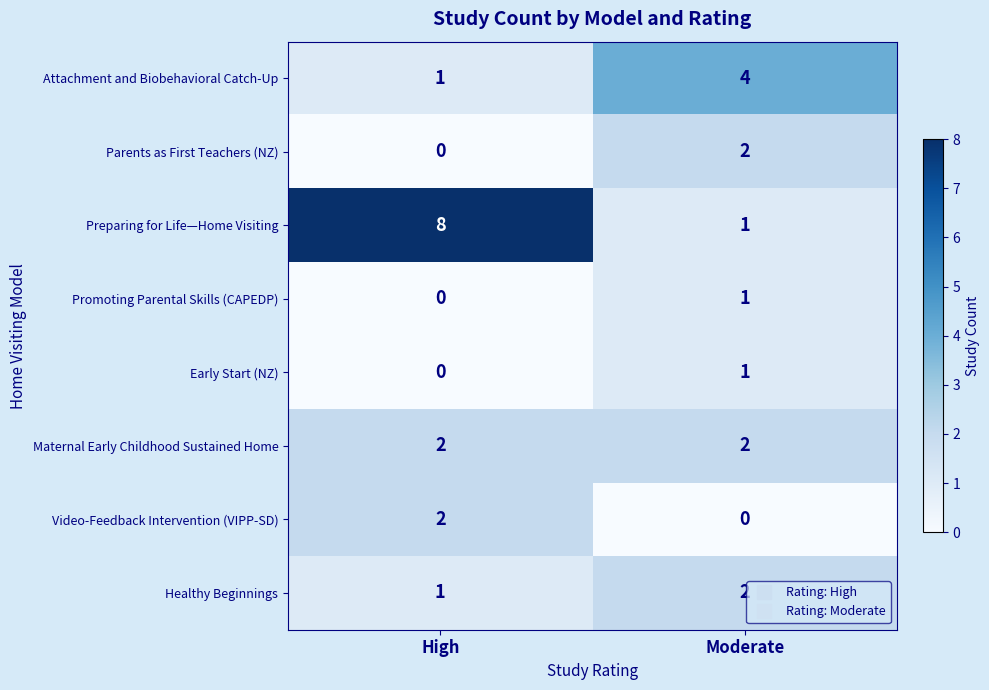

Reading left to right, transcribe all the data shown in this chart.

Attachment and Biobehavioral Catch-Up: 1	4
Parents as First Teachers (NZ): 0	2
Preparing for Life—Home Visiting: 8	1
Promoting Parental Skills (CAPEDP): 0	1
Early Start (NZ): 0	1
Maternal Early Childhood Sustained Home: 2	2
Video-Feedback Intervention (VIPP-SD): 2	0
Healthy Beginnings: 1	2